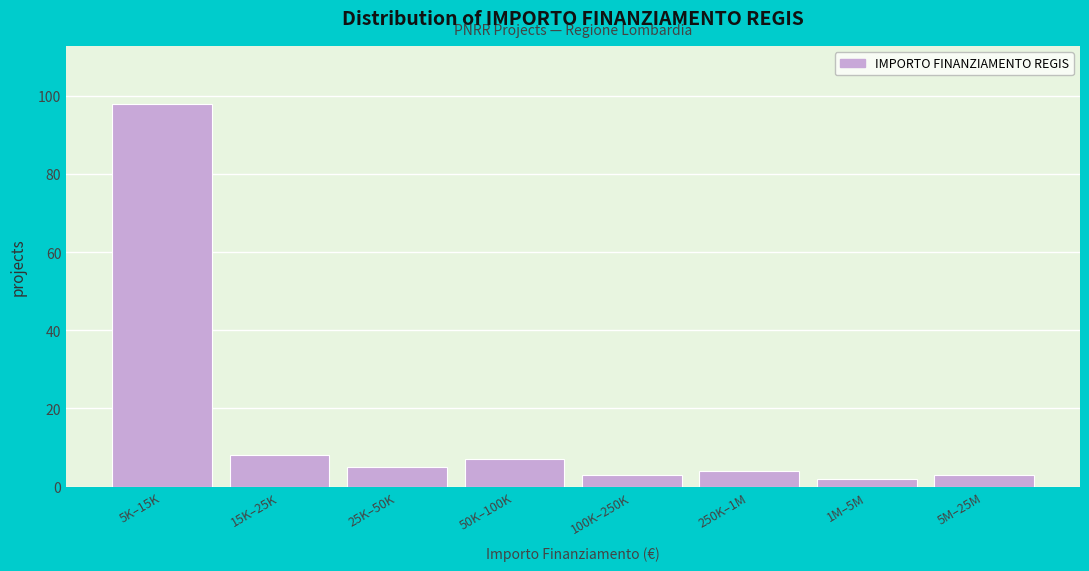

Reading left to right, transcribe all the data shown in this chart.

98	8	5	7	3	4	2	3